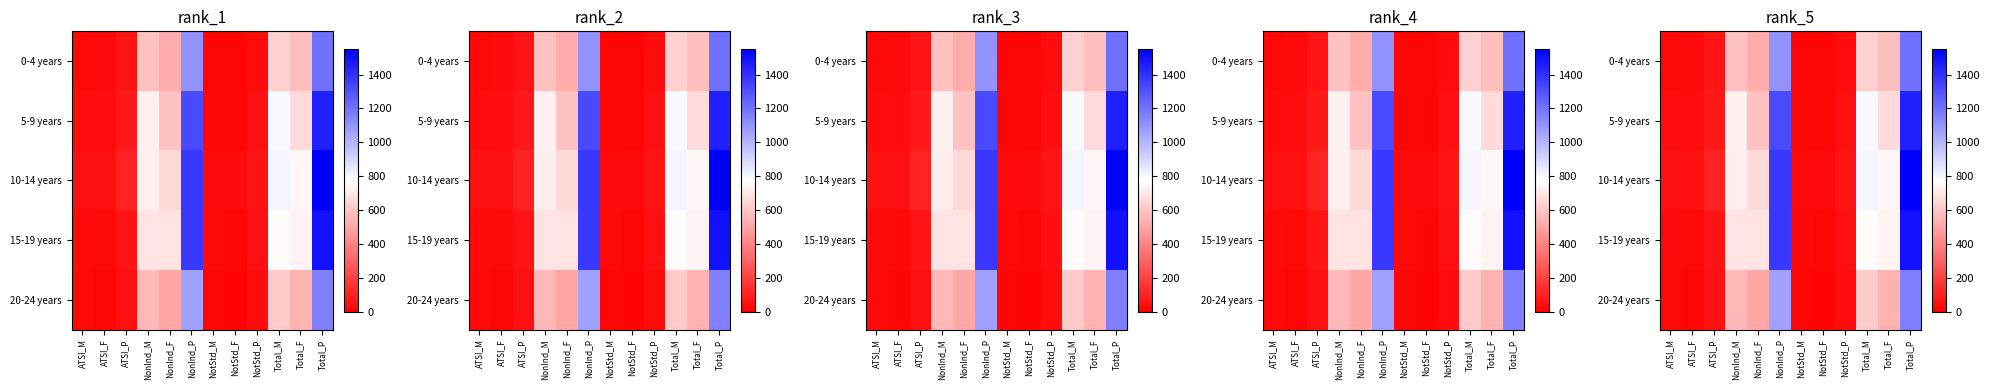

How many categories are shown in the chart?

12